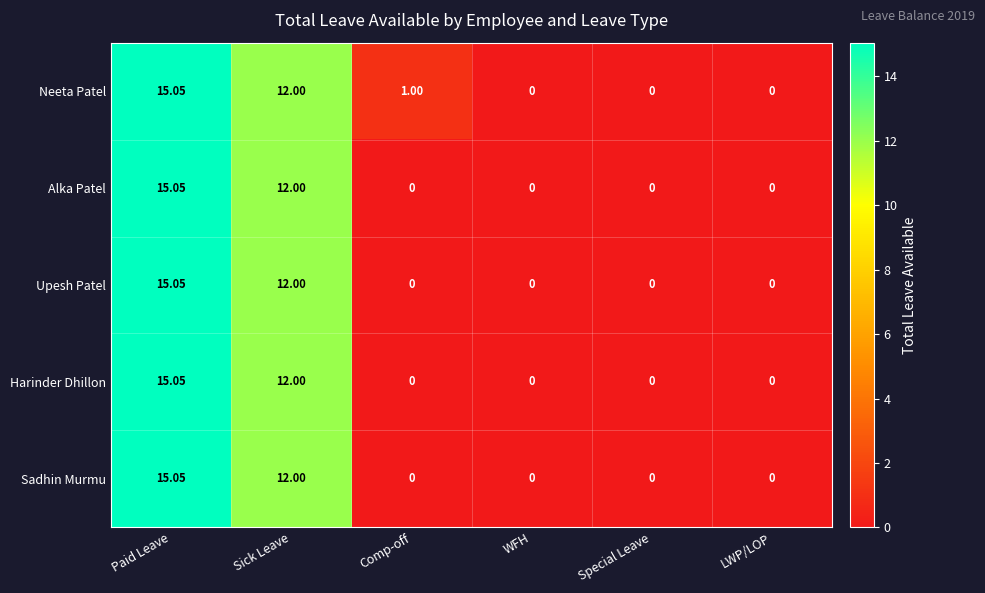

What is the total value across all series at Sick Leave?

60.0